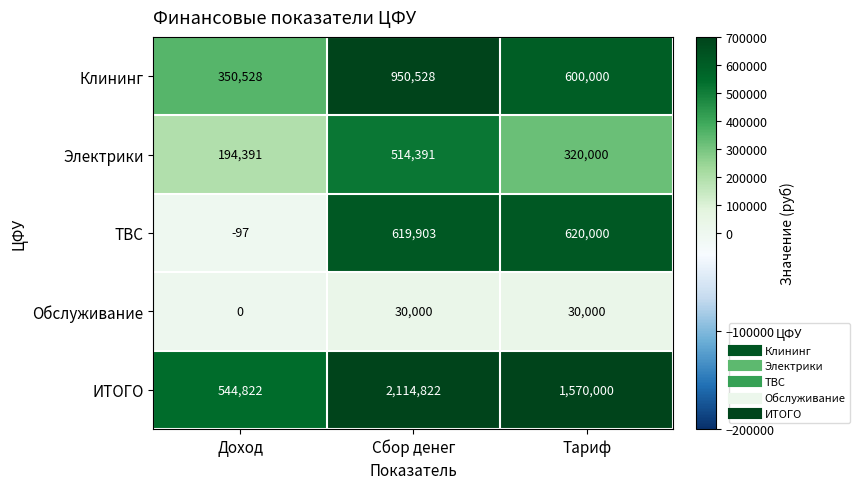

How many data points does each series have?

3